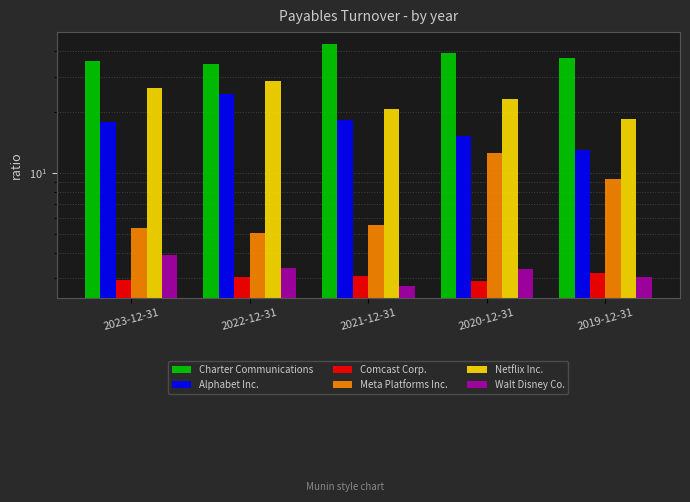

Does the chart contain any negative values?

No